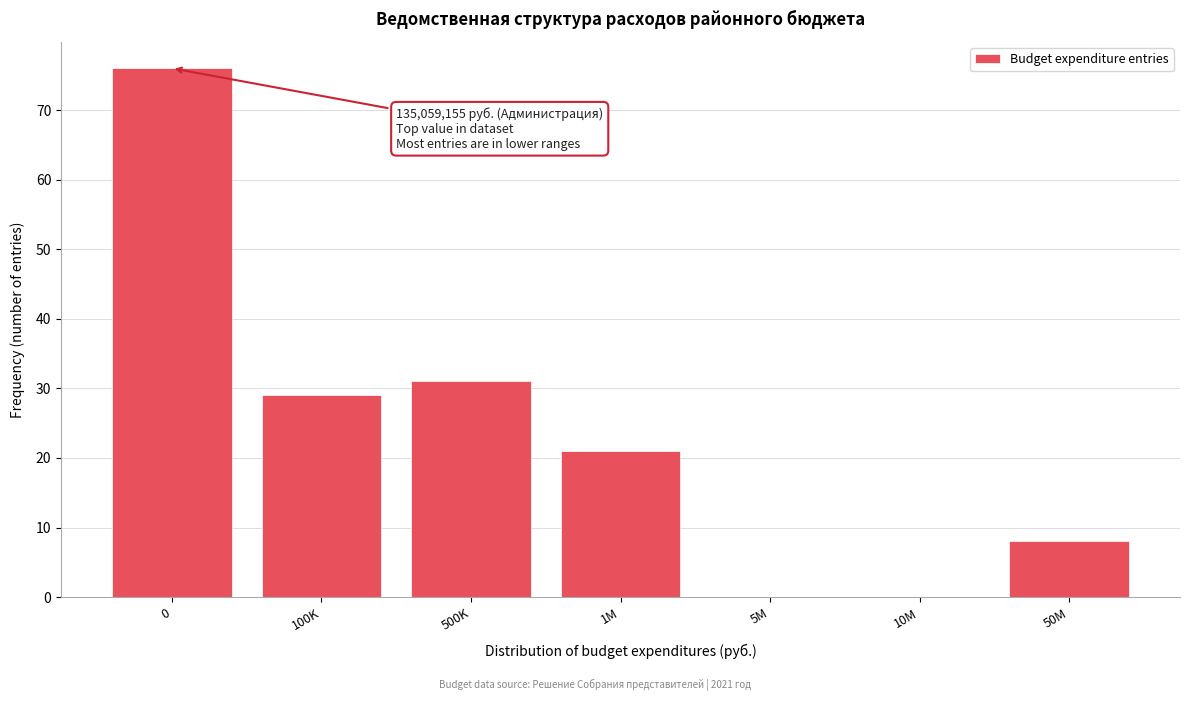

Reading left to right, list all the values displayed in this chart.

0=76	100K=29	500K=31	1M=21	5M=0	10M=0	50M=8